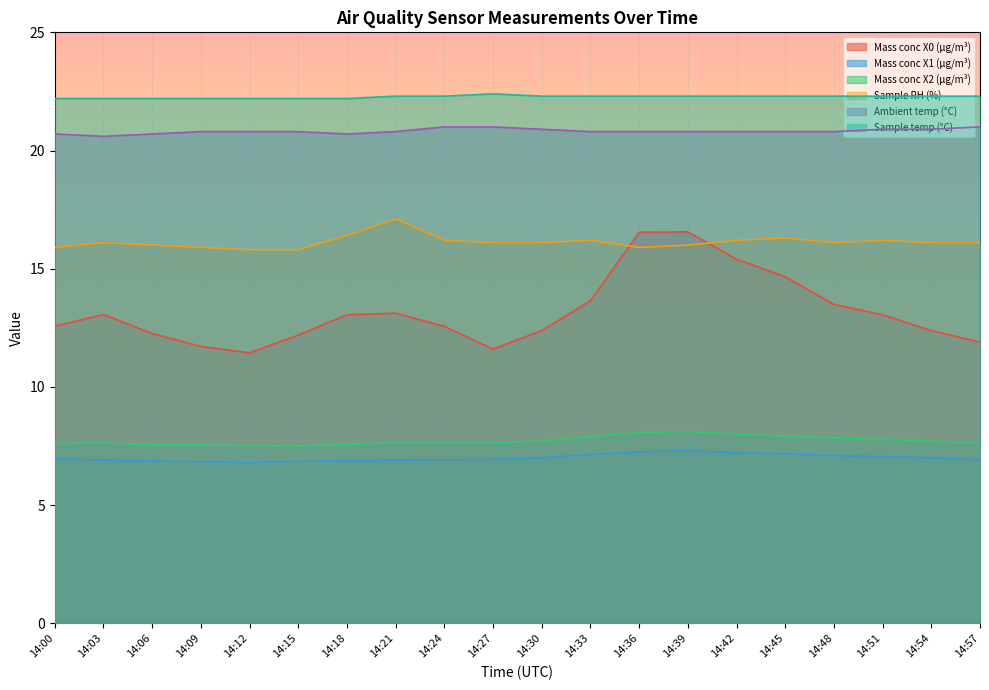

True or false: Mass conc X0 (μg/m³) and Sample temp (°C) cross at least once.

False